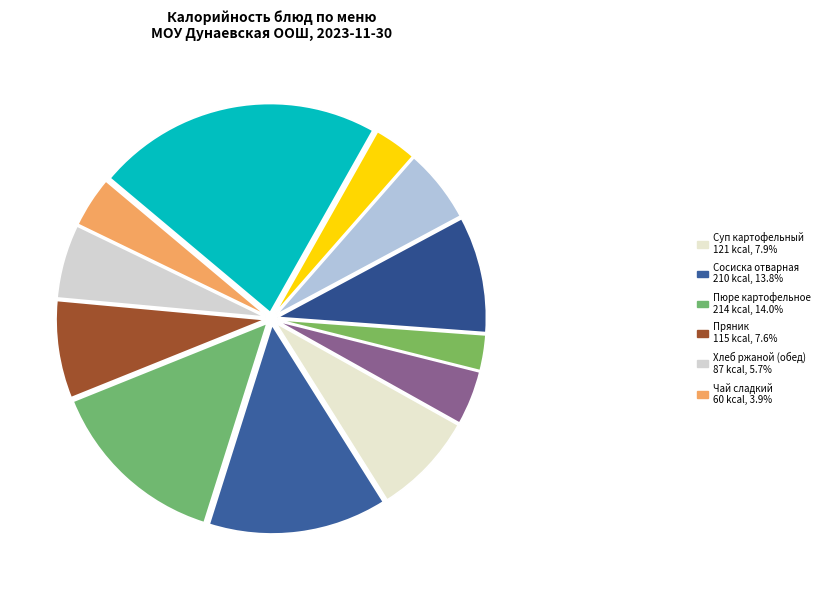

Which slice is the smallest?

Апельсин